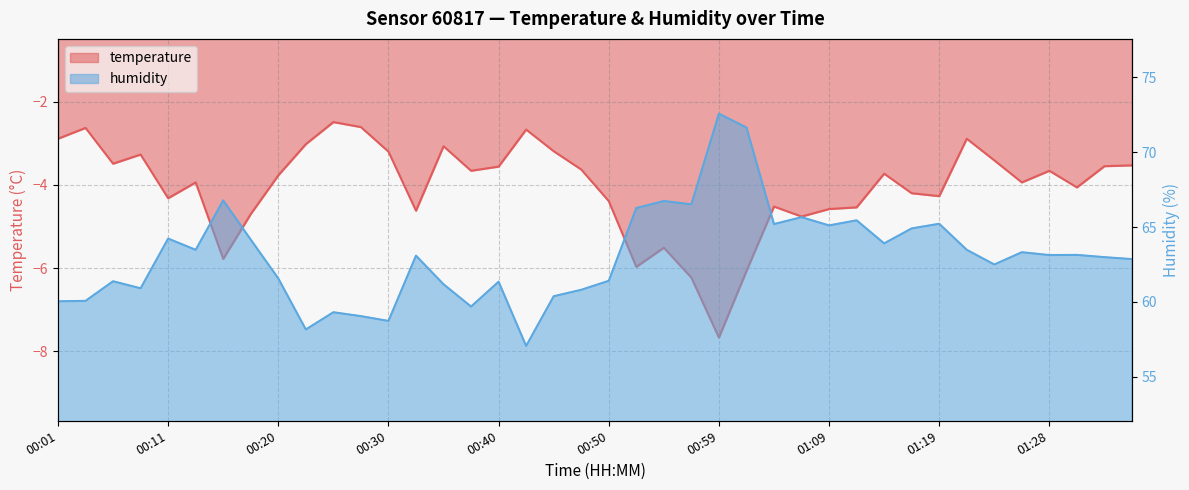

Where does the humidity series first go above 63?

00:11